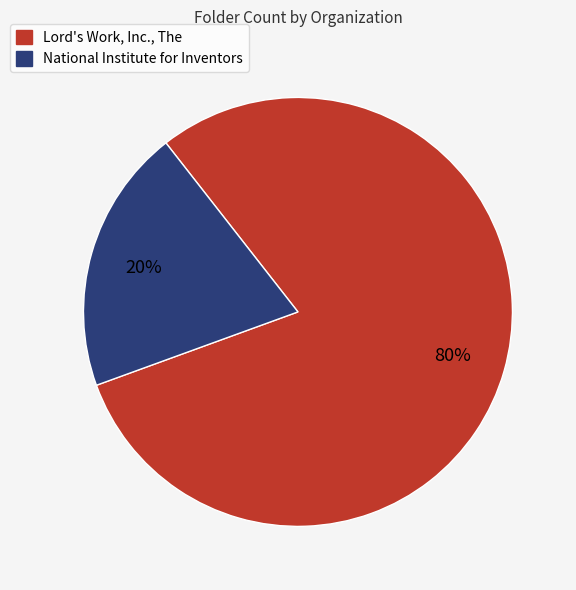

How many segments does this pie chart have?

2